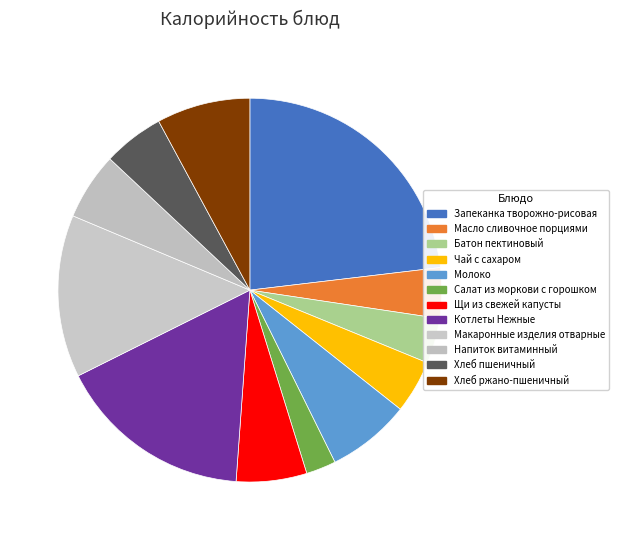

To the nearest percent, what is the difference between the largest and smallest slice percentages?

21%